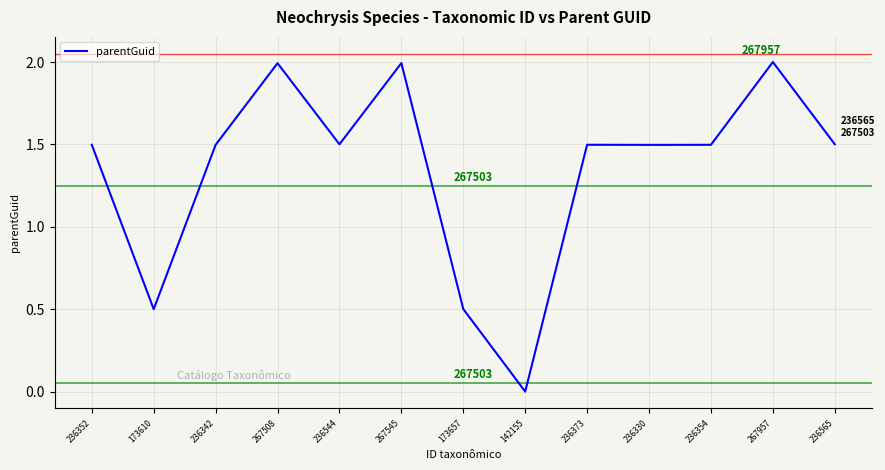

Where does the data first go above 1?

236352